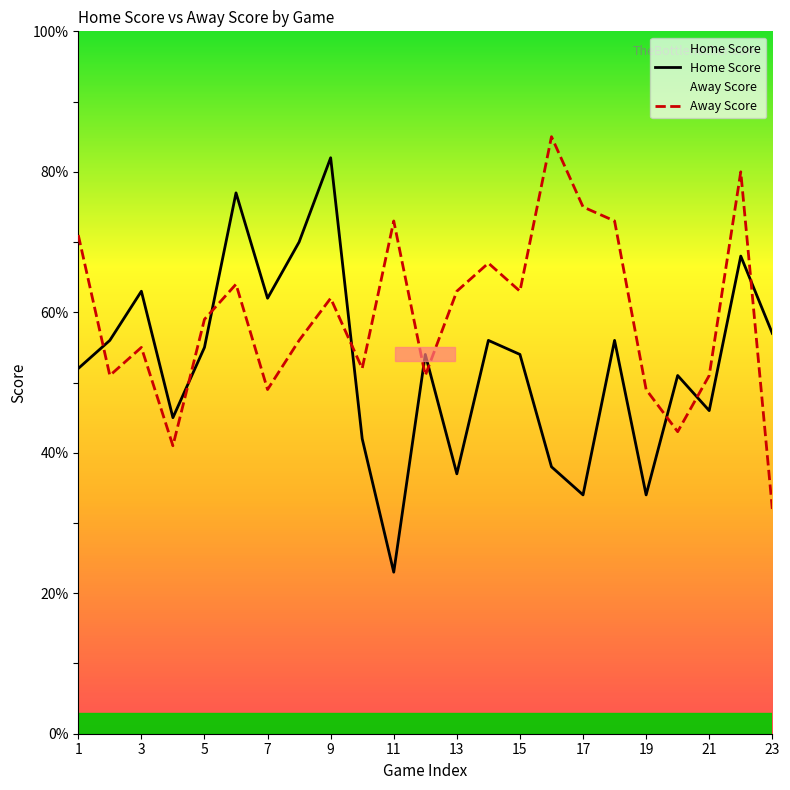

After their last crossing, which series has the higher values: Home Score or Away Score?

Home Score